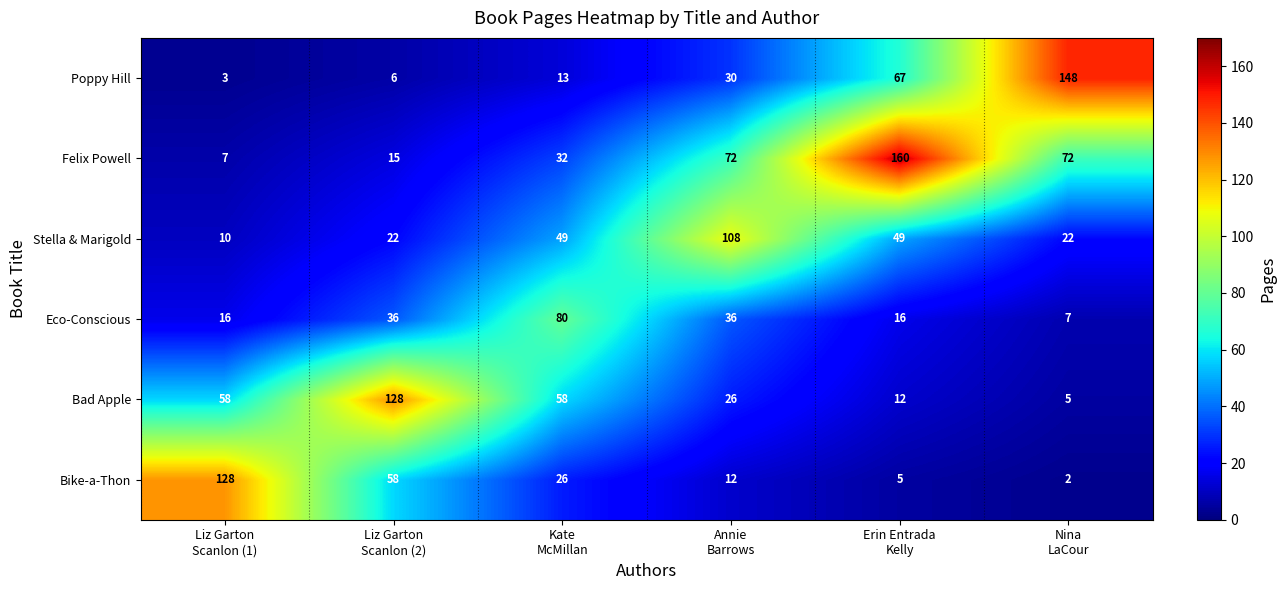

Which series has the largest range (max minus min)?

Felix Powell